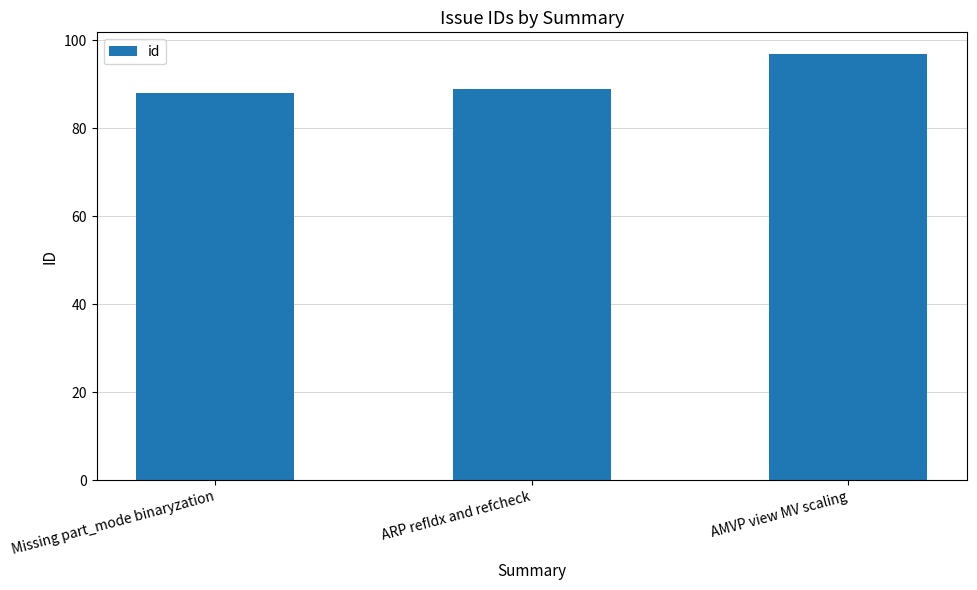

What is the change in value from Missing part_mode binaryzation to AMVP view MV scaling?

+9